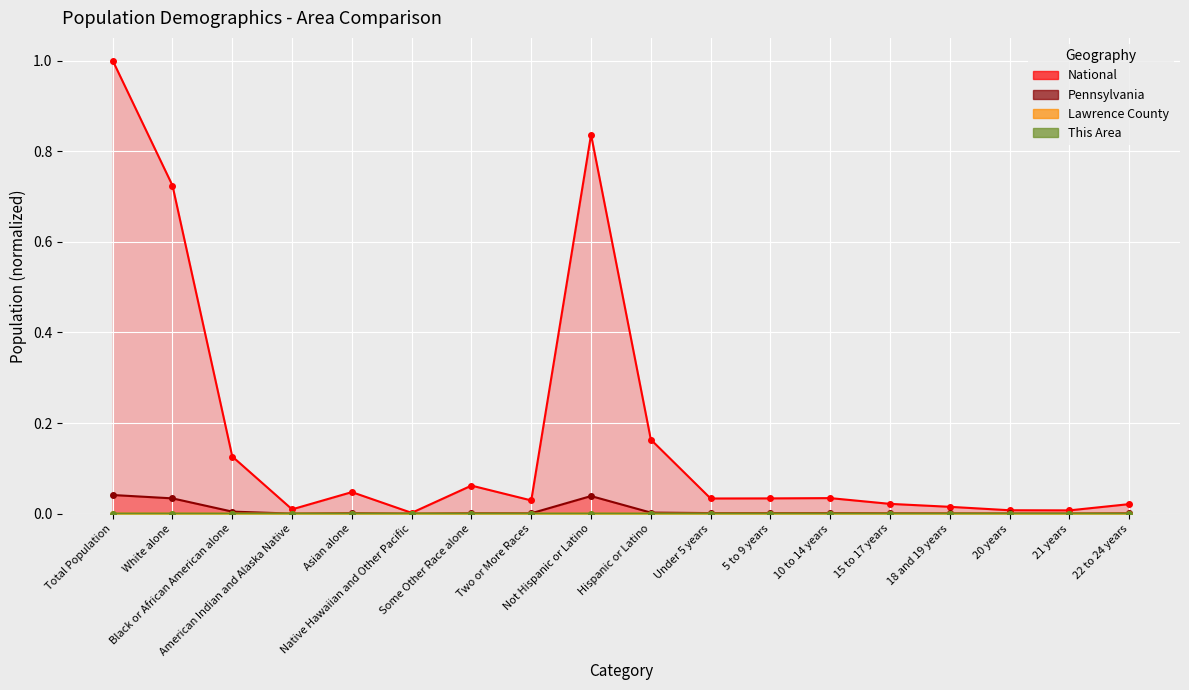

What is the difference between the maximum and minimum values in the National series?

1.0